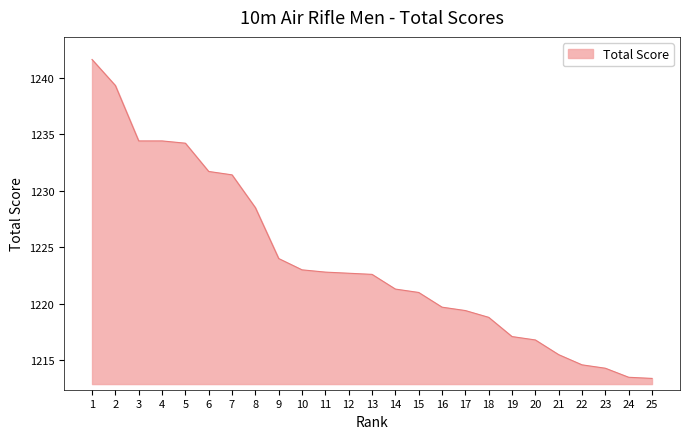

What is the difference between the maximum and minimum values?

28.2